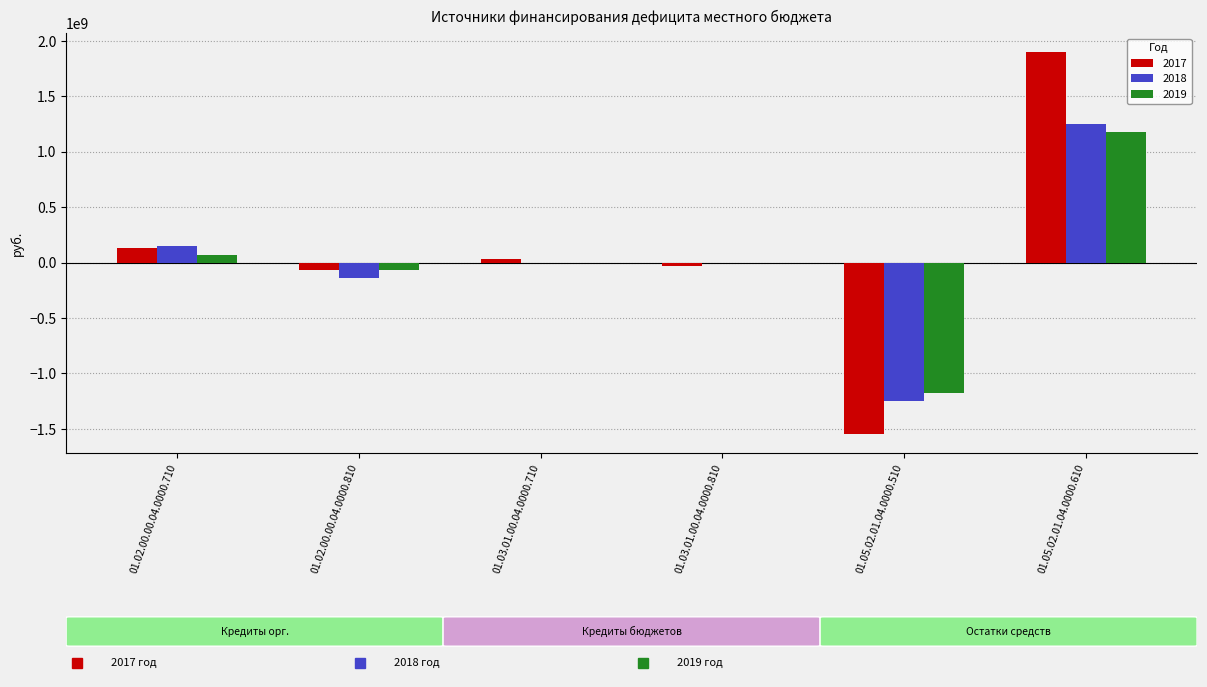

Count the number of categories in the chart.

6